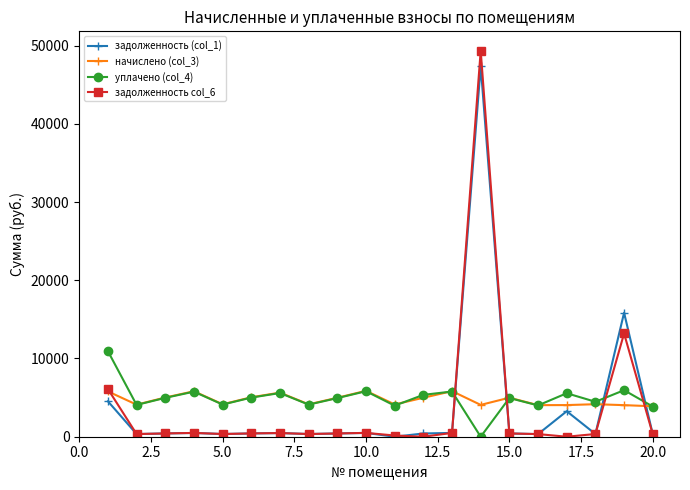

How many values in the задолженность col_6 series are below 415?

10